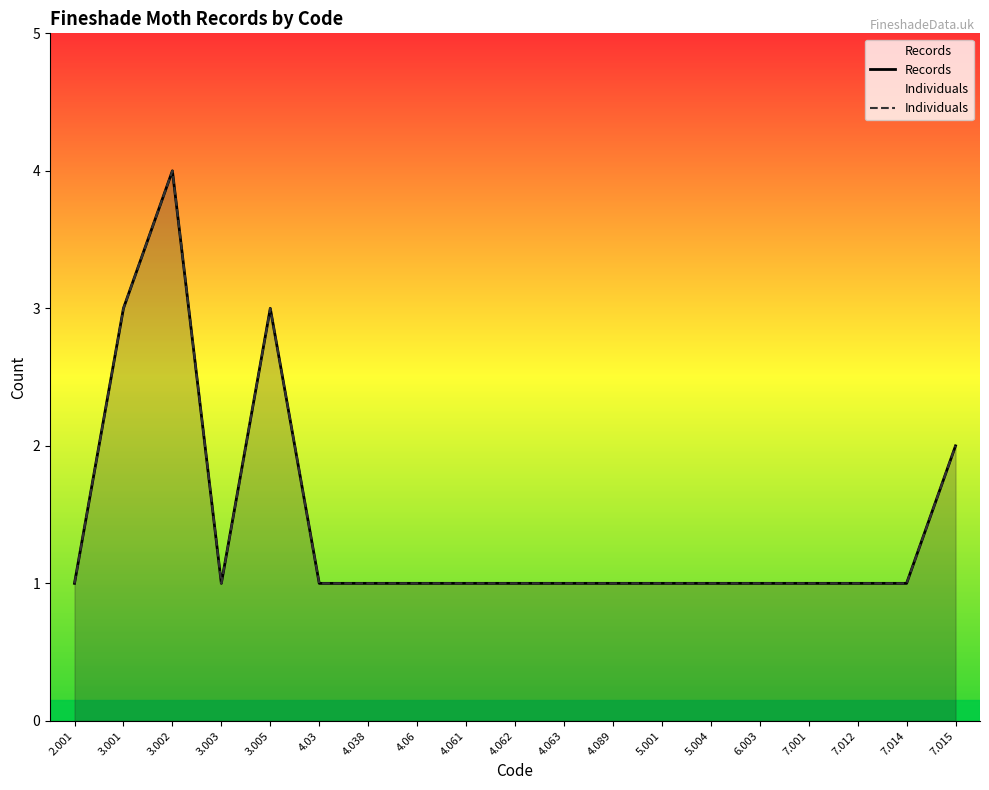

True or false: Records and Individuals cross at least once.

False